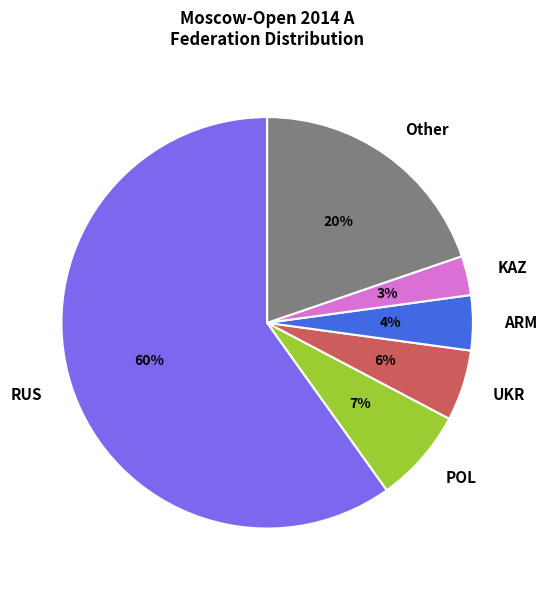

Which category has the biggest portion of the pie?

RUS